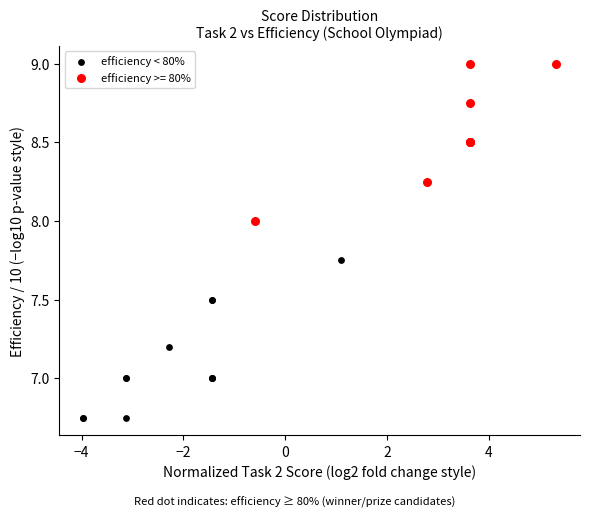

Which series reaches the maximum Y coordinate?

efficiency >= 80%